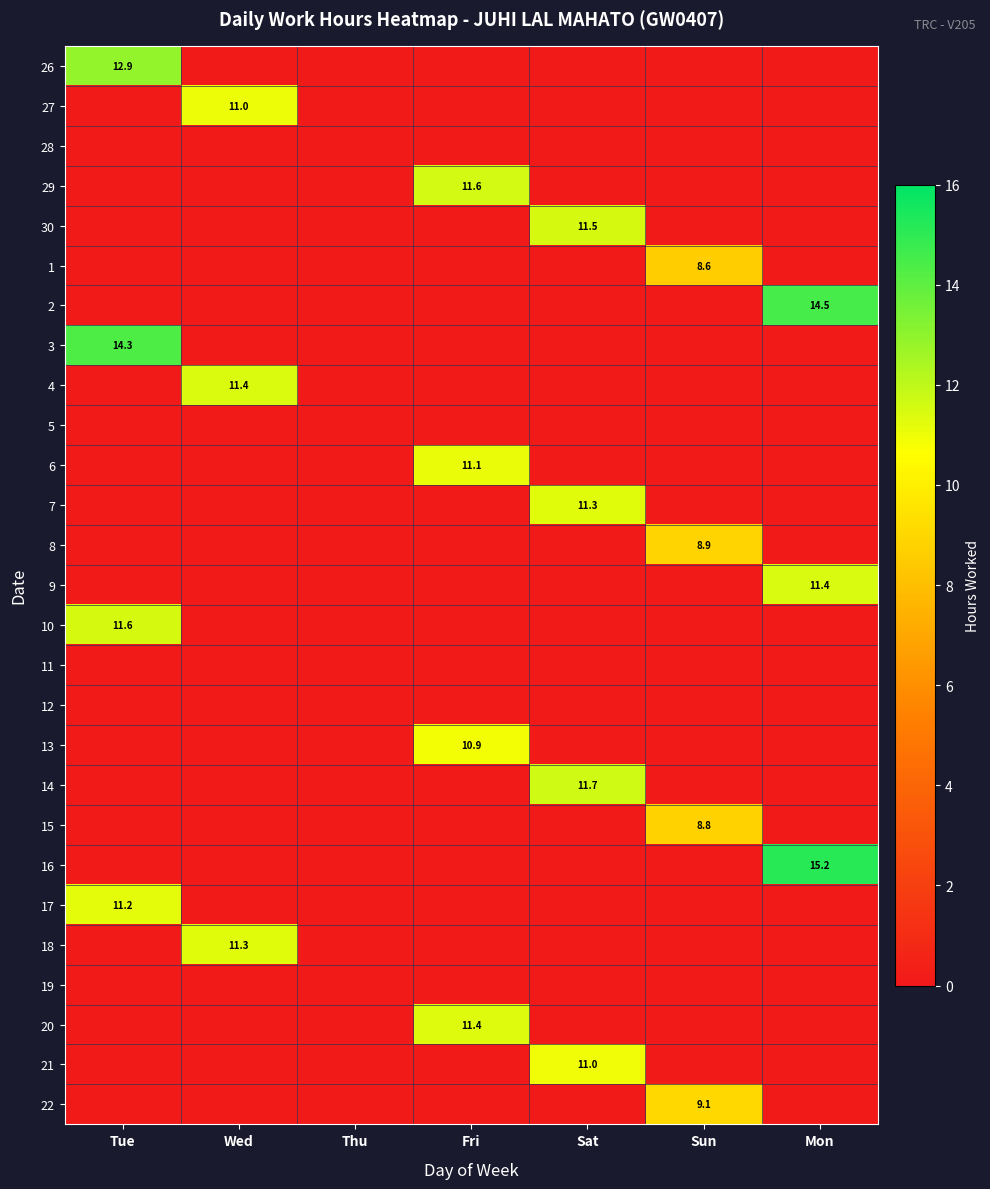

The value of 29 at Fri is 11.6. True or false?

True